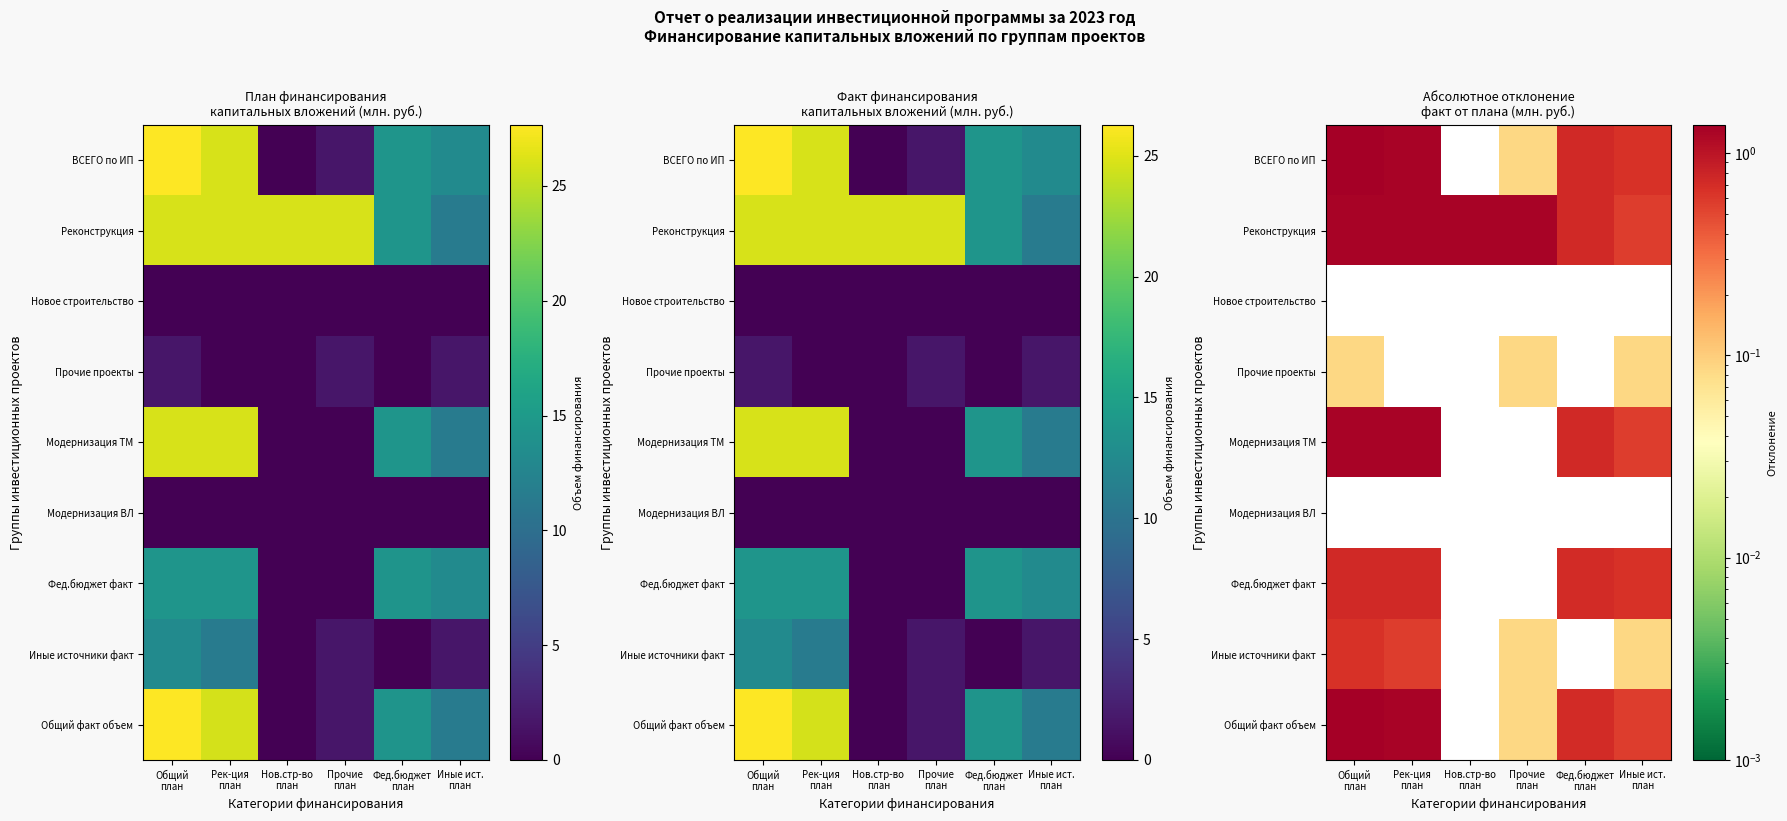

How many values in the Фед.бюджет факт series exceed 0?

4